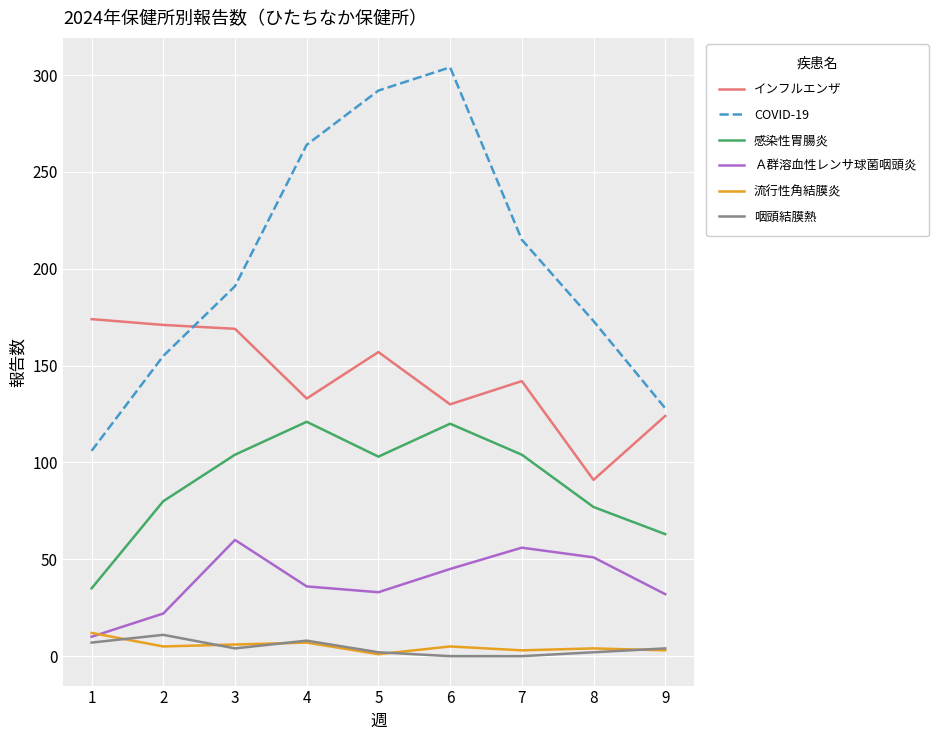

How many values in the Ａ群溶血性レンサ球菌咽頭炎 series are below 36?

4